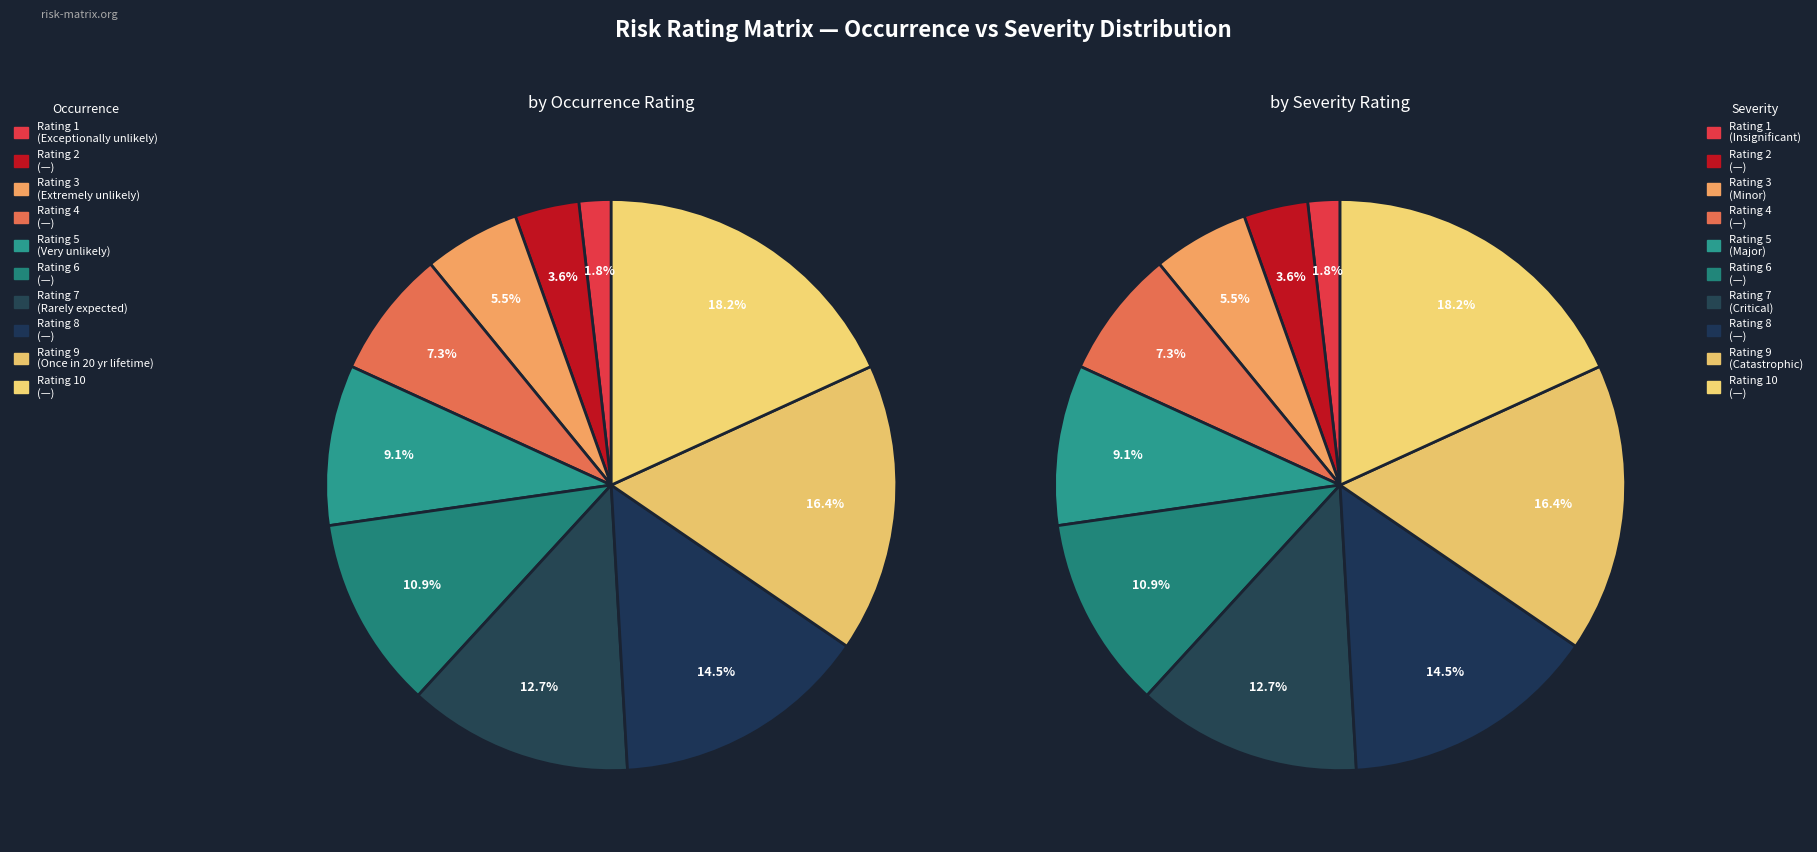

Is Rating 8 the majority of the pie?

No